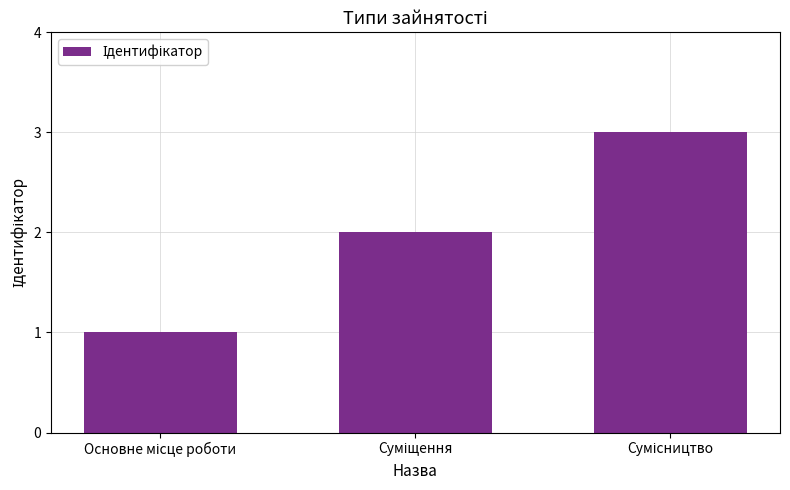

Reading left to right, extract all data points from this chart.

1	2	3